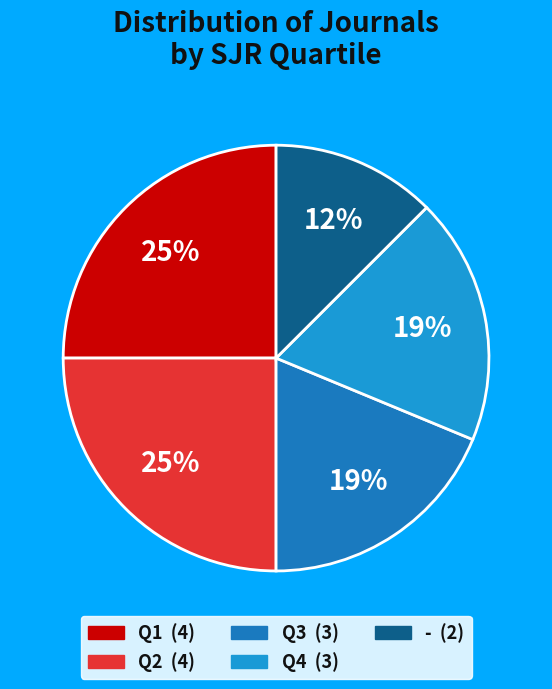

How many segments does this pie chart have?

5